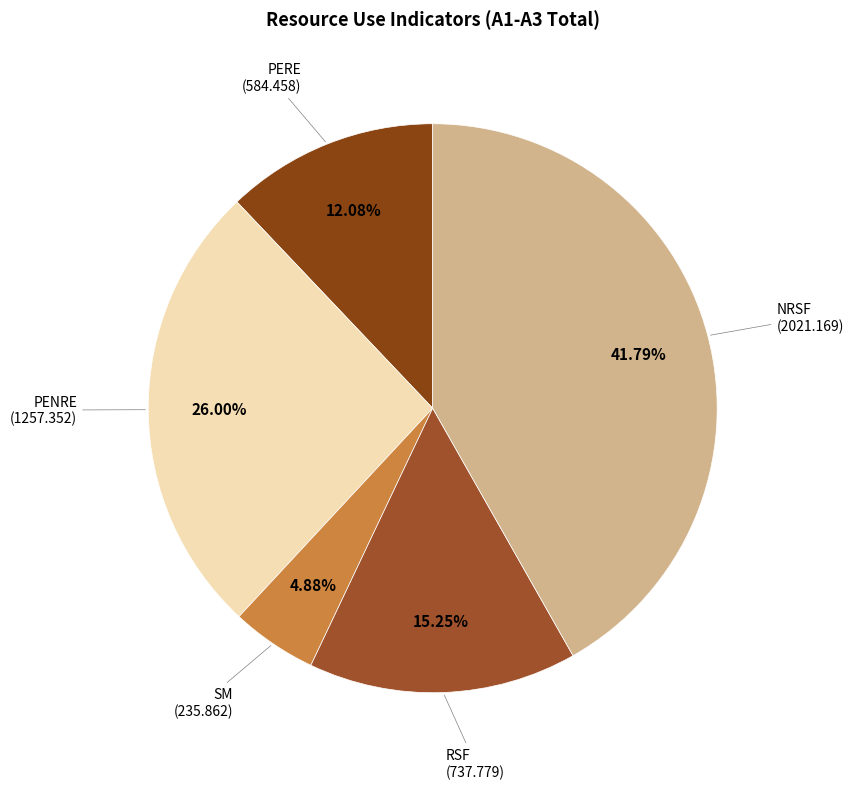

Is there any slice that represents more than half of the pie?

No